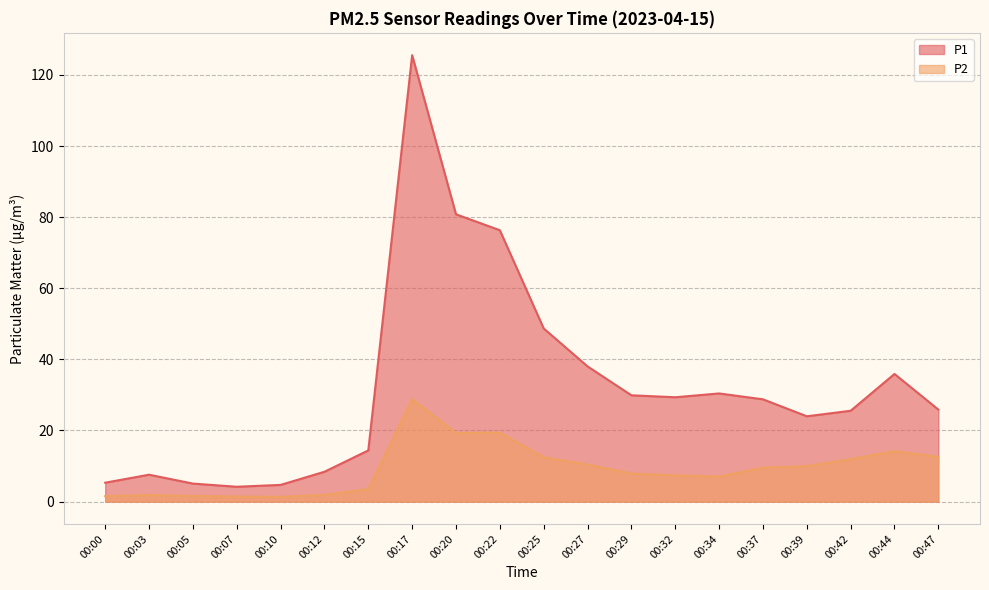

How many data points in P2 are less than 9?

10